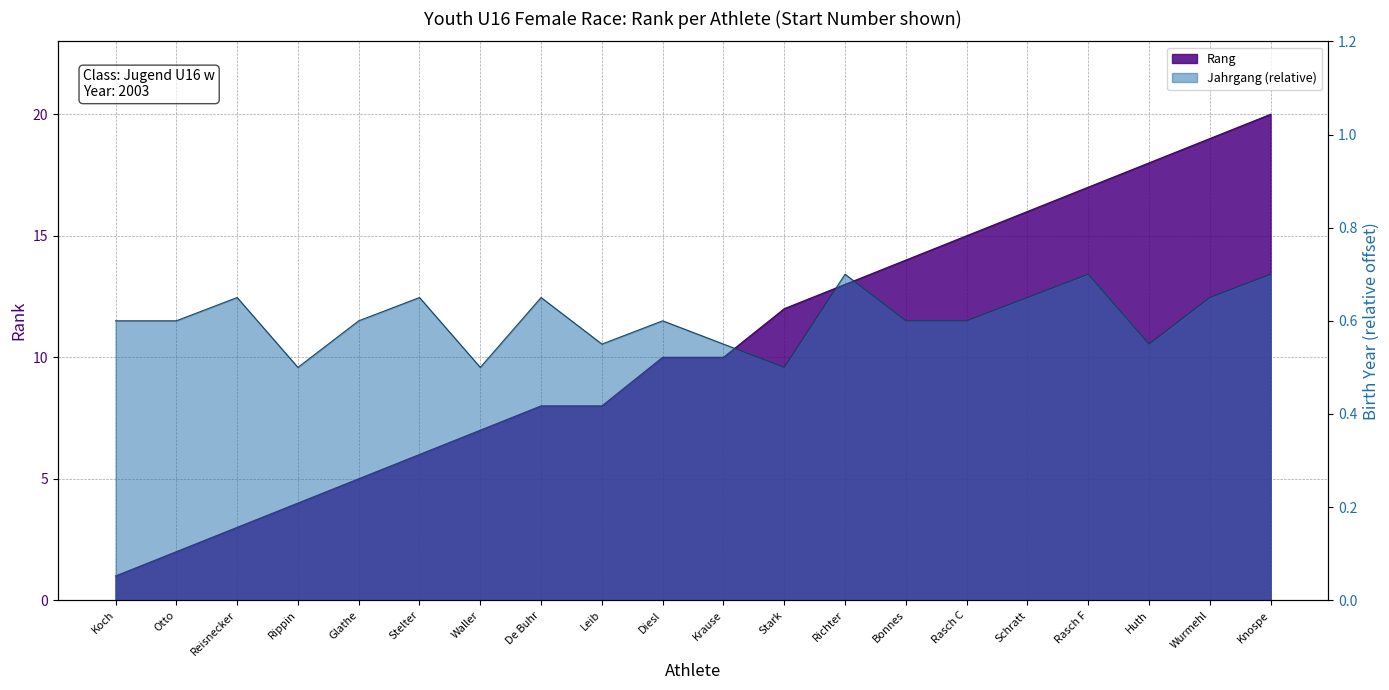

What is the maximum value shown in the chart?

20